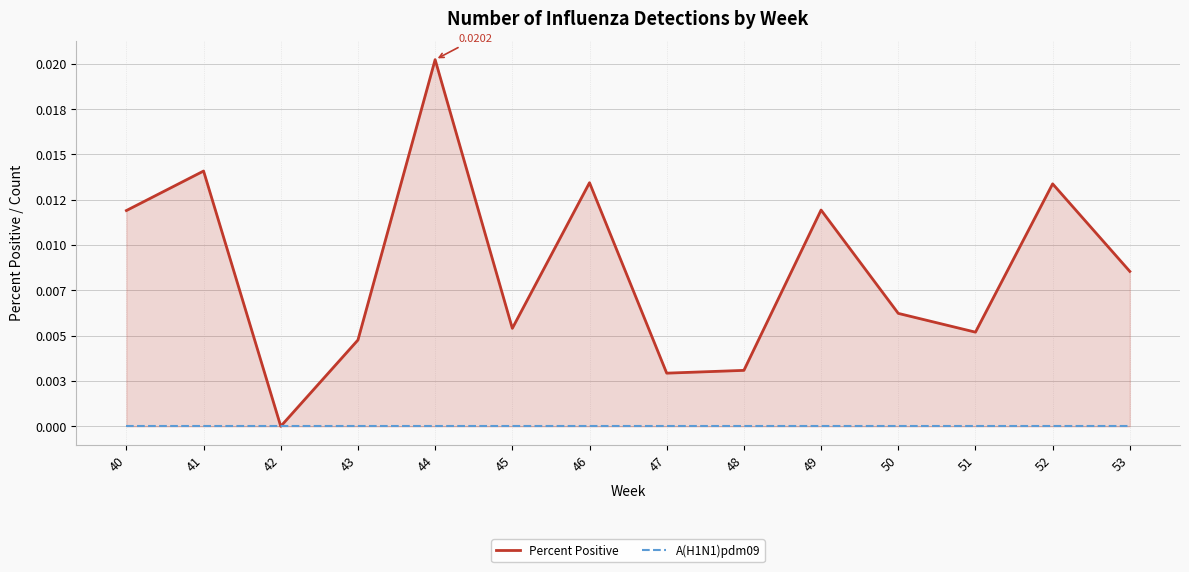

List the series in order of their overall mean, lowest first.

A(H1N1)pdm09, Percent Positive